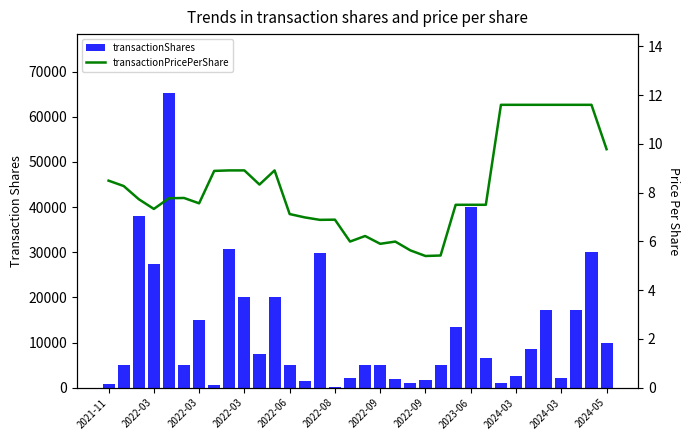

Reading left to right, transcribe all the data shown in this chart.

transactionShares: 750.0	5000.0	38000.0	27300.0	65248.0	5000.0	15000.0	570.0	30769.0	20000.0	7500.0	20000.0	5000.0	1550.0	29924.0	76.0	2200.0	5000.0	5000.0	1900.0	1100.0	1669.0	5000.0	13333.0	40000.0	6666.0	1034.0	2586.0	8621.0	17241.0	2155.0	17241.0	30000.0	10000.0
transactionPricePerShare: 8.5	8.3	7.7	7.3	7.8	7.8	7.6	8.9	8.9	8.9	8.3	8.9	7.1	7.0	6.9	6.9	6.0	6.2	5.9	6.0	5.6	5.4	5.4	7.5	7.5	7.5	11.6	11.6	11.6	11.6	11.6	11.6	11.6	9.8